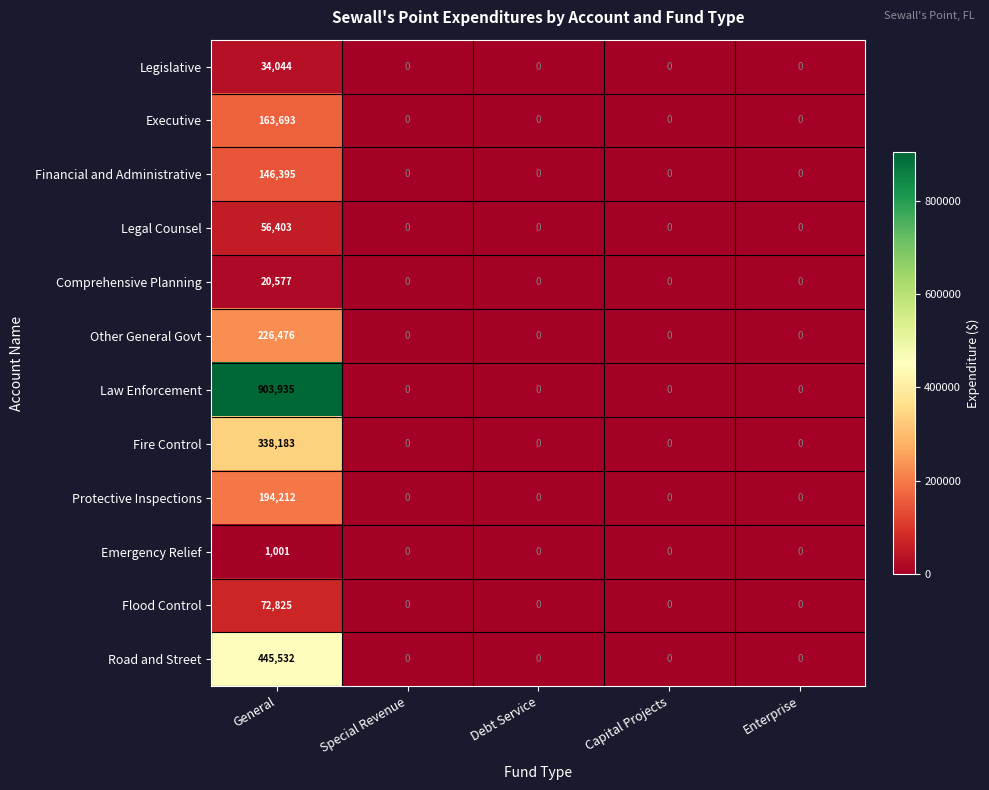

At which category does the chart reach its peak across all series?

General